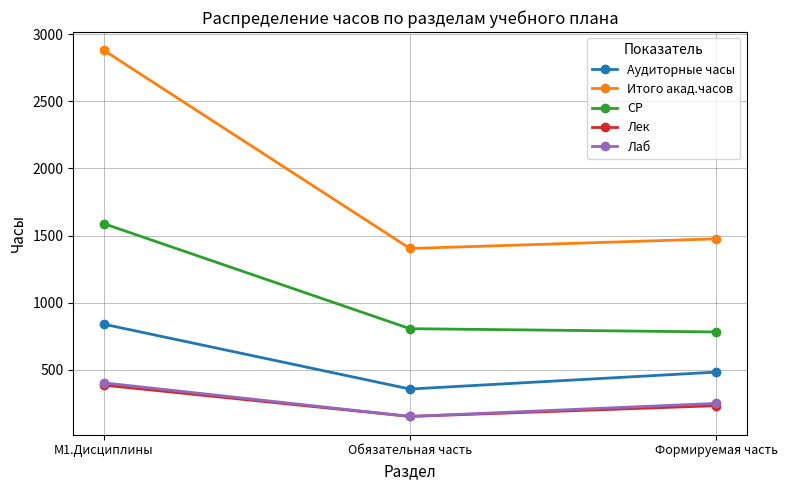

List the labels in order of Аудиторные часы value, smallest first.

Обязательная часть, Формируемая часть, М1.Дисциплины